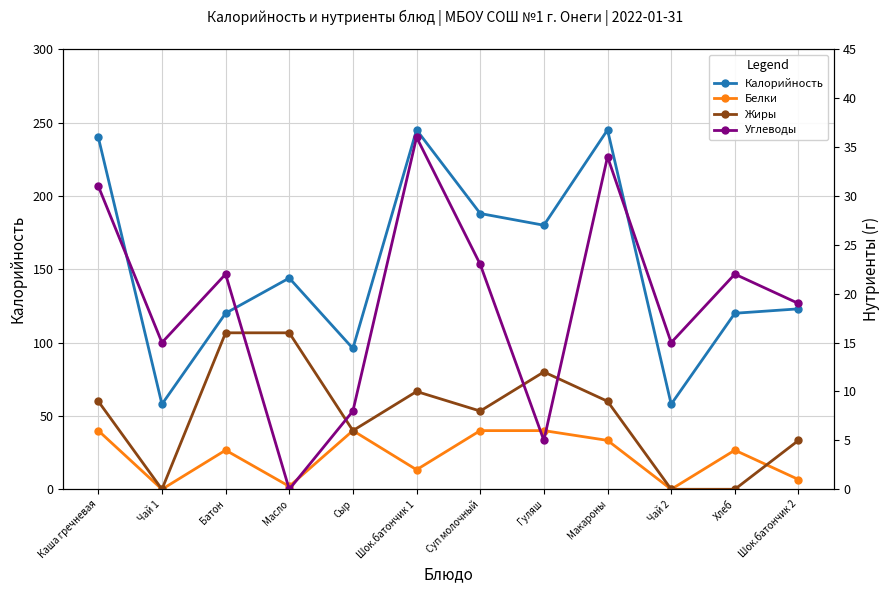

How many interior local peaks does the Белки series have?

3